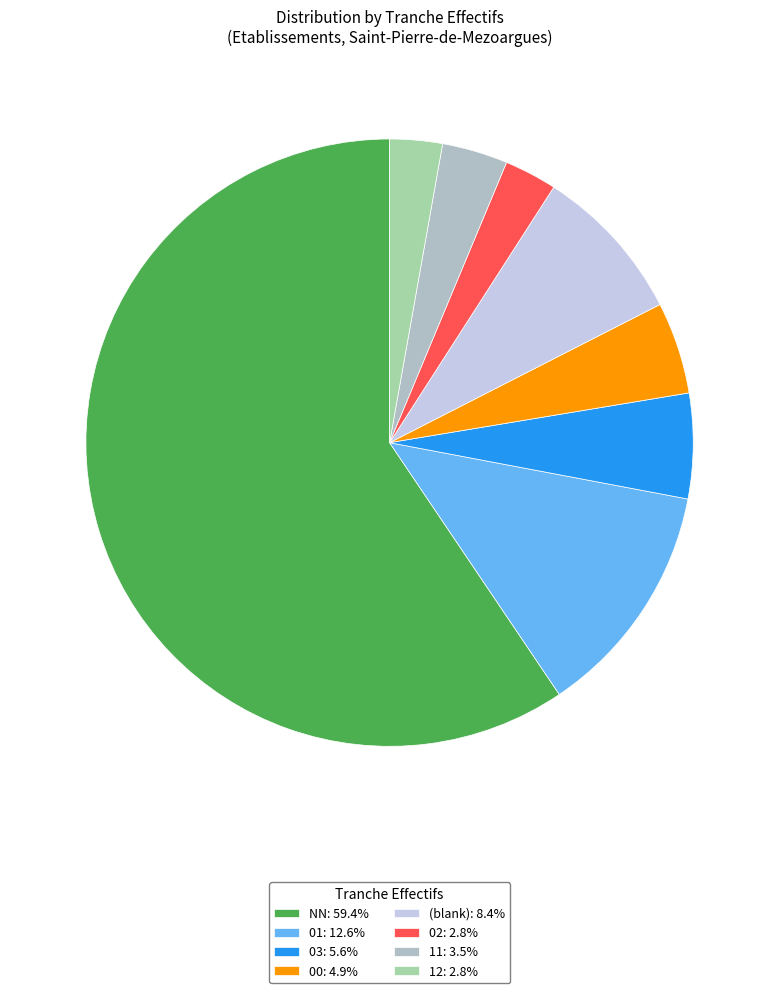

Count the number of slices in the pie.

8